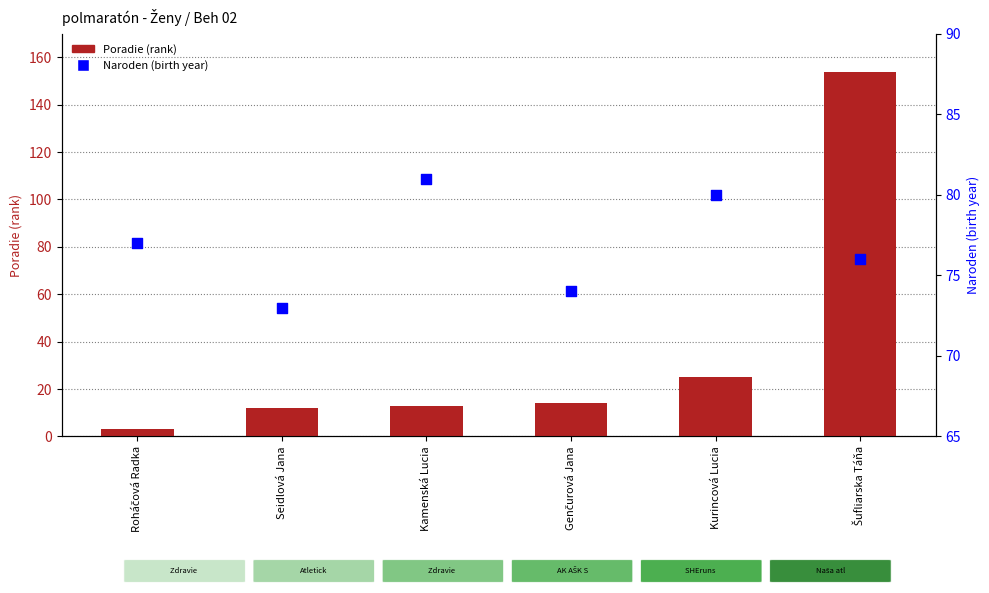

Which series has the largest total across all categories?

Naroden (birth year)